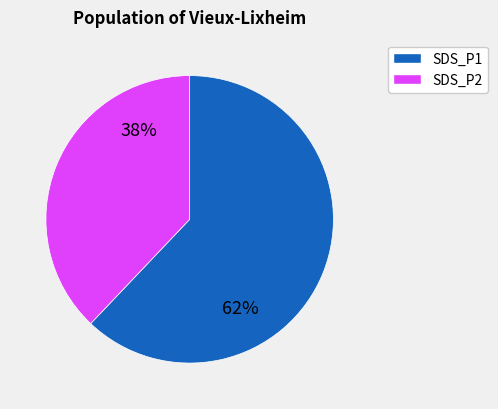

Rank the categories by value from highest to lowest.

SDS_P1, SDS_P2